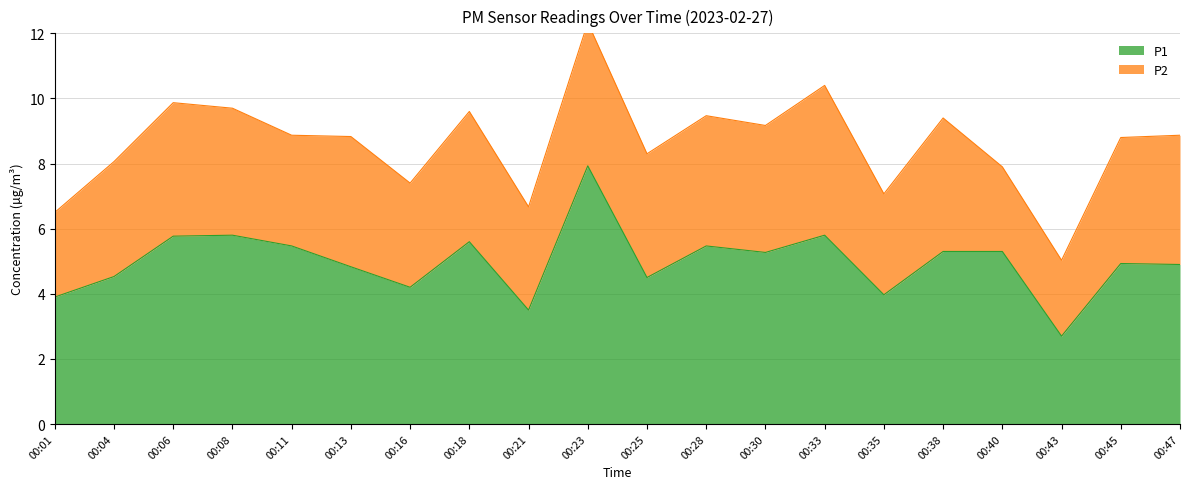

Read the value at 00:16.

4.2